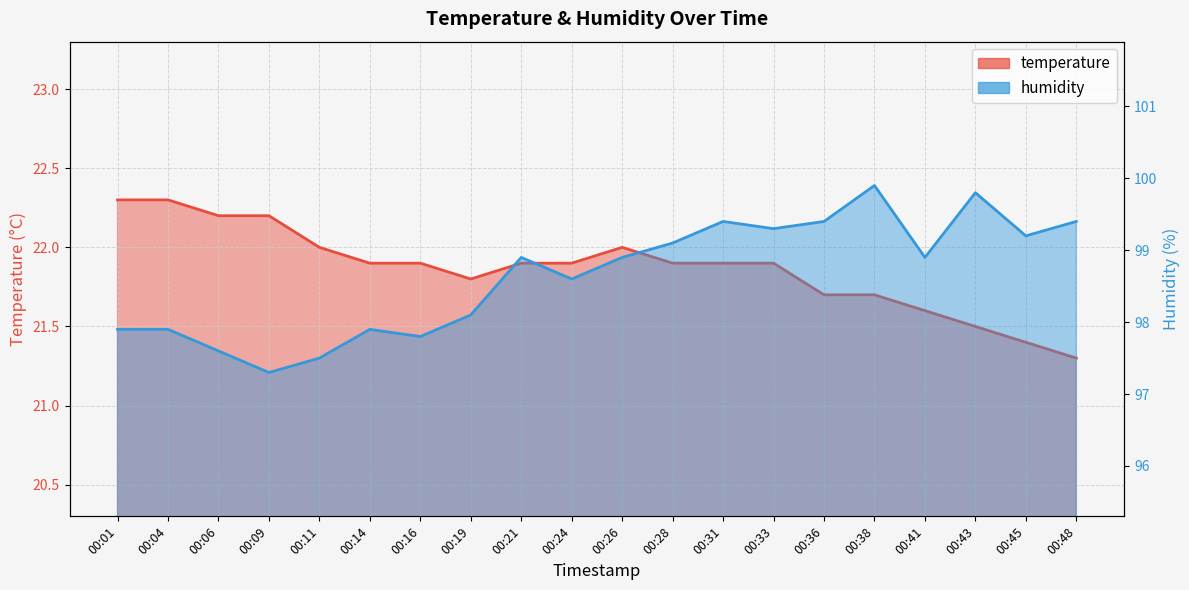

The value of humidity at 00:41 is 147.8. True or false?

False